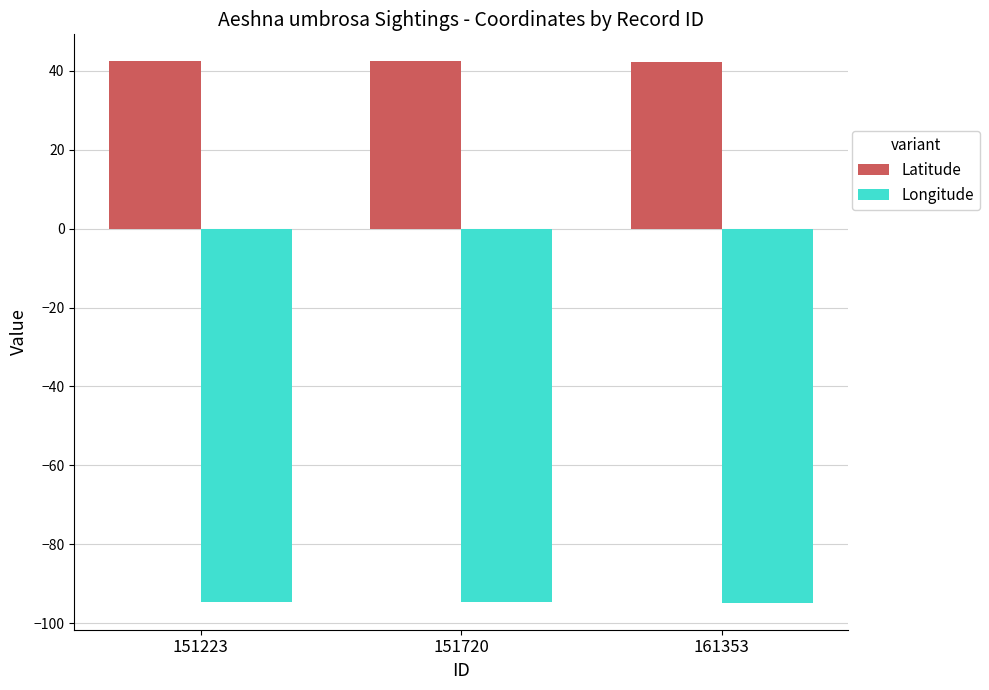

What is the maximum value shown in the chart?

42.4